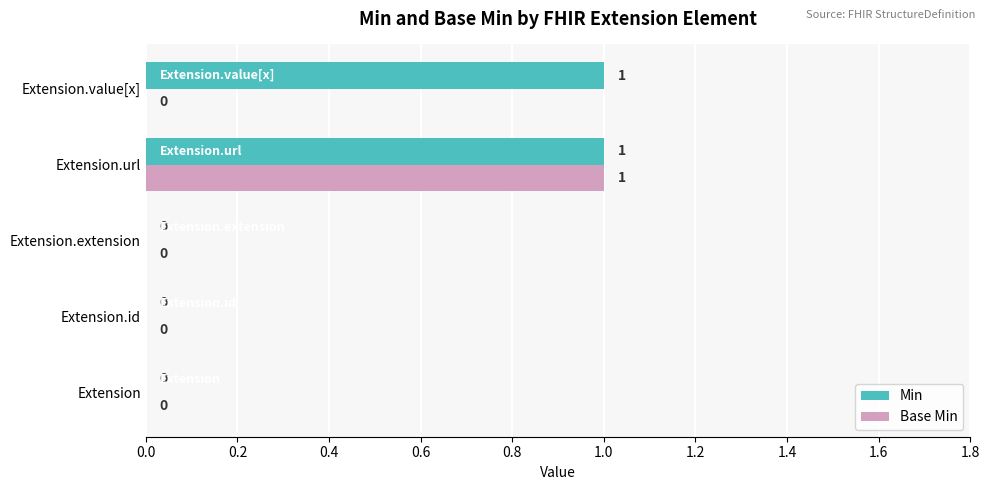

At which category is the sum across all series the highest?

Extension.url